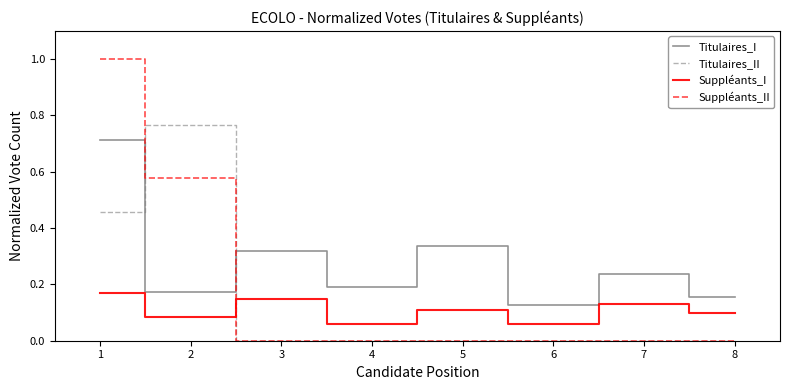

How many series are shown in this chart?

4